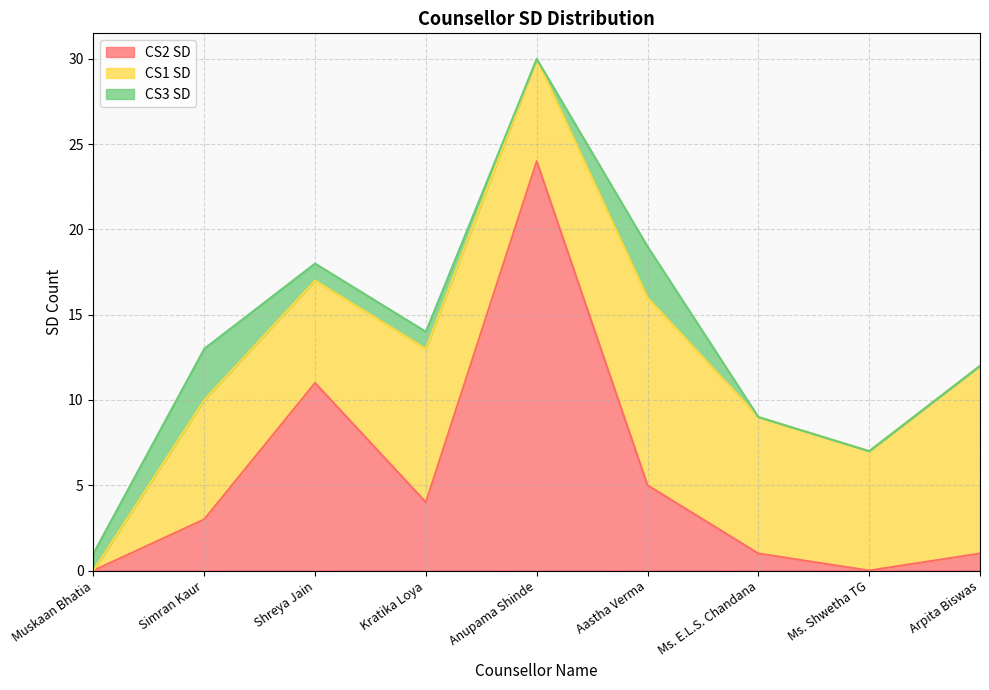

True or false: CS1 SD has a value of 0 at Muskaan Bhatia.

True